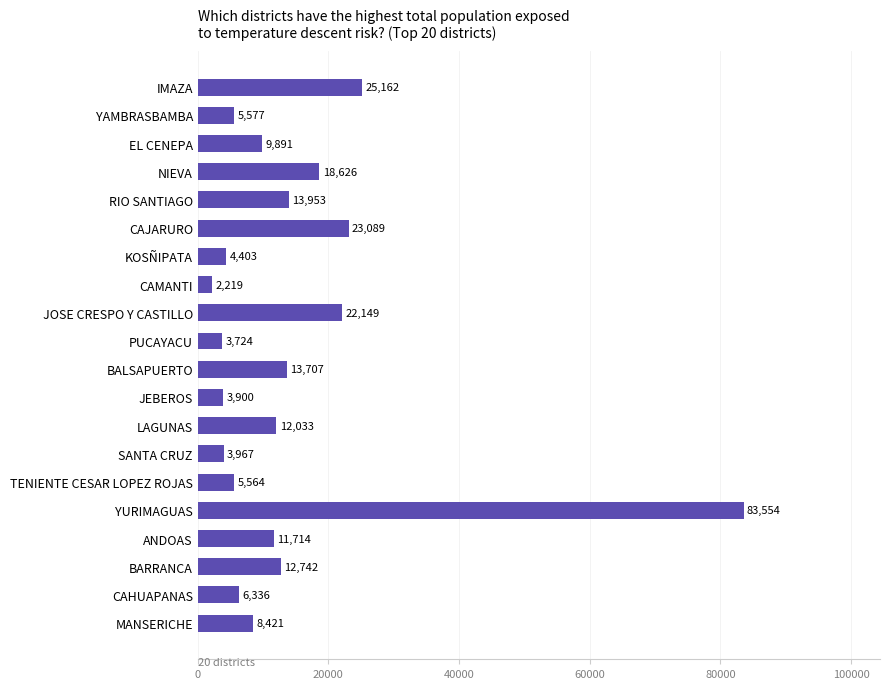

Reading top to bottom, list all the values displayed in this chart.

IMAZA=25162	YAMBRASBAMBA=5577	EL CENEPA=9891	NIEVA=18626	RIO SANTIAGO=13953	CAJARURO=23089	KOSÑIPATA=4403	CAMANTI=2219	JOSE CRESPO Y CASTILLO=22149	PUCAYACU=3724	BALSAPUERTO=13707	JEBEROS=3900	LAGUNAS=12033	SANTA CRUZ=3967	TENIENTE CESAR LOPEZ ROJAS=5564	YURIMAGUAS=83554	ANDOAS=11714	BARRANCA=12742	CAHUAPANAS=6336	MANSERICHE=8421